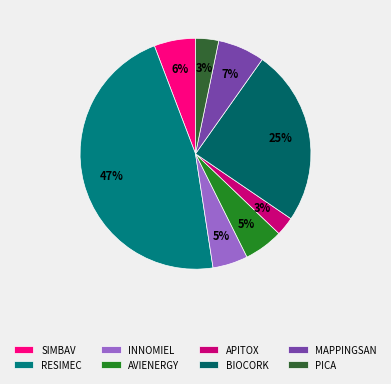

Is AVIENERGY the majority of the pie?

No